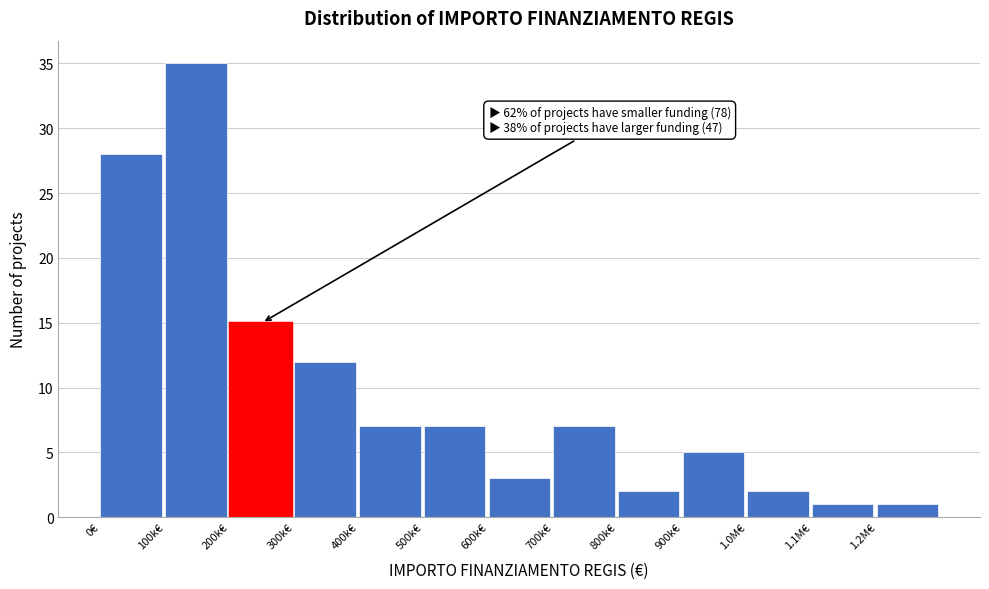

Reading right to left, extract all data points from this chart.

1.2M€=1	1.1M€=1	1.0M€=2	900k€=5	800k€=2	700k€=7	600k€=3	500k€=7	400k€=7	300k€=12	200k€=15	100k€=35	0€=28